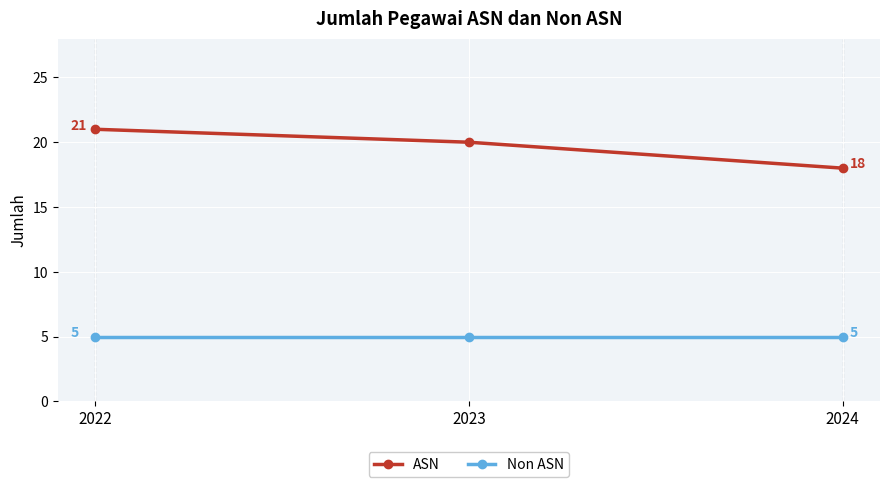

What is the greatest value displayed?

21